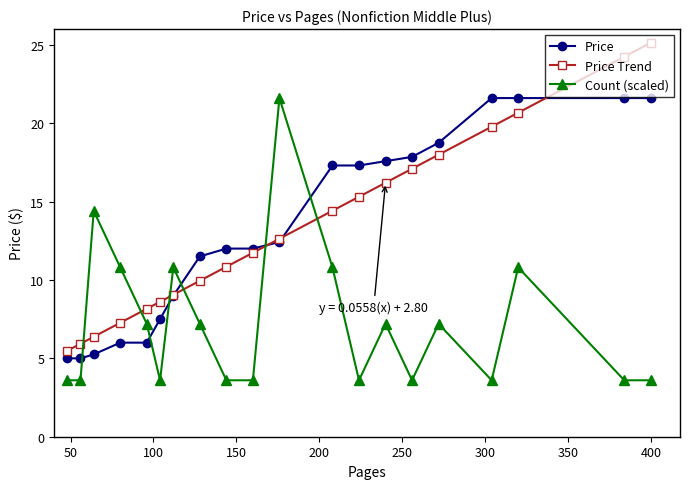

What is the minimum value for Count (scaled)?

3.6